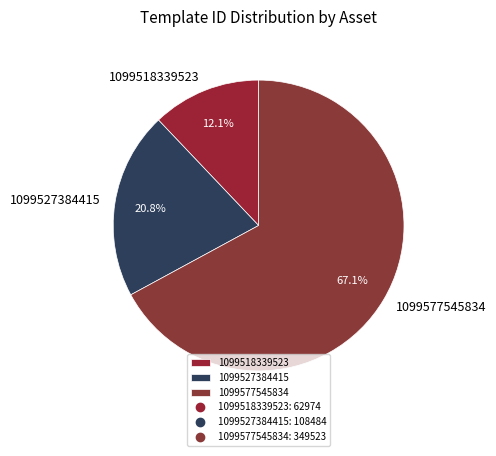

Do 1099527384415 and 1099577545834 together represent more than half of the pie?

Yes